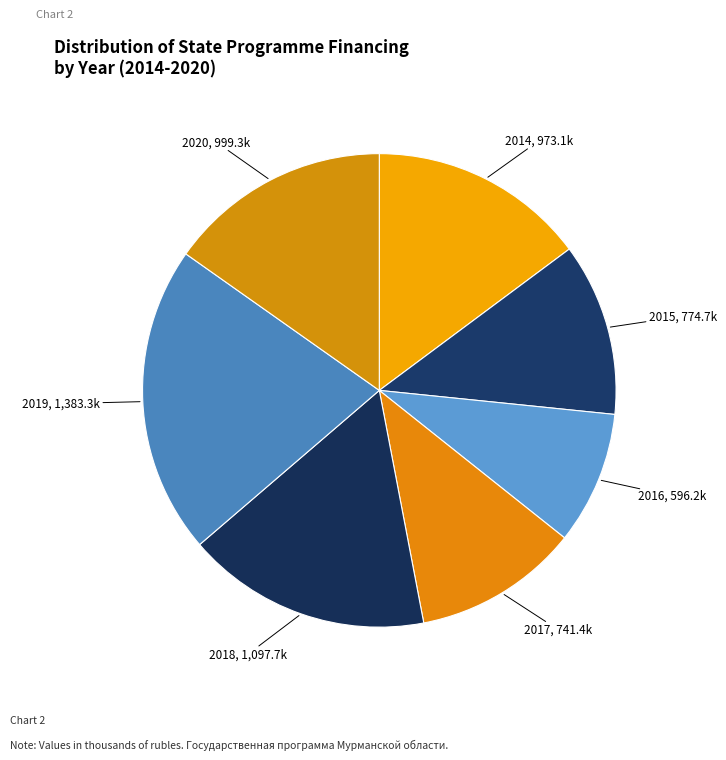

Count the number of slices in the pie.

7